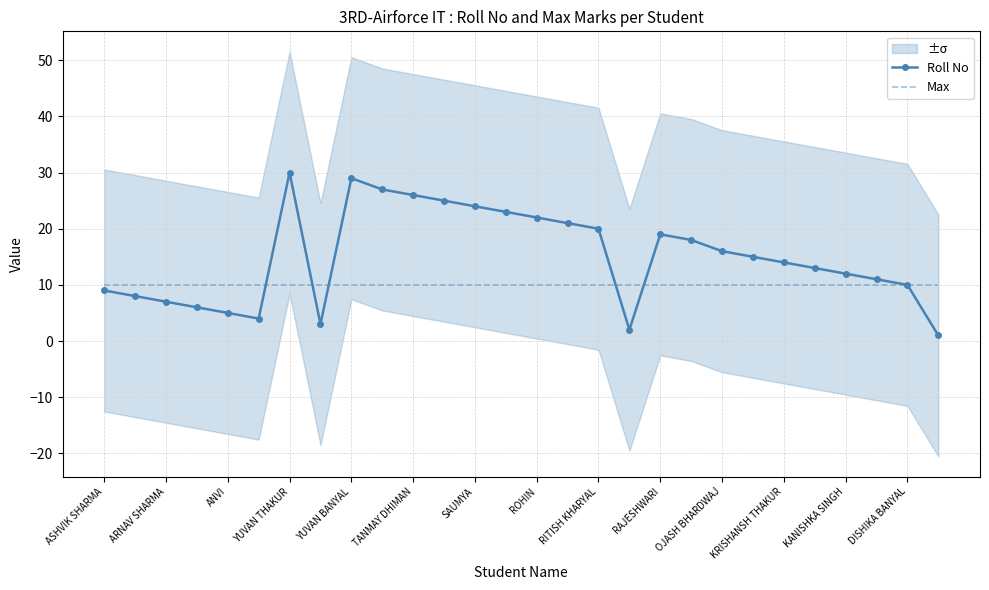

True or false: Roll No has a value of 5 at ASHVIK SHARMA.

False